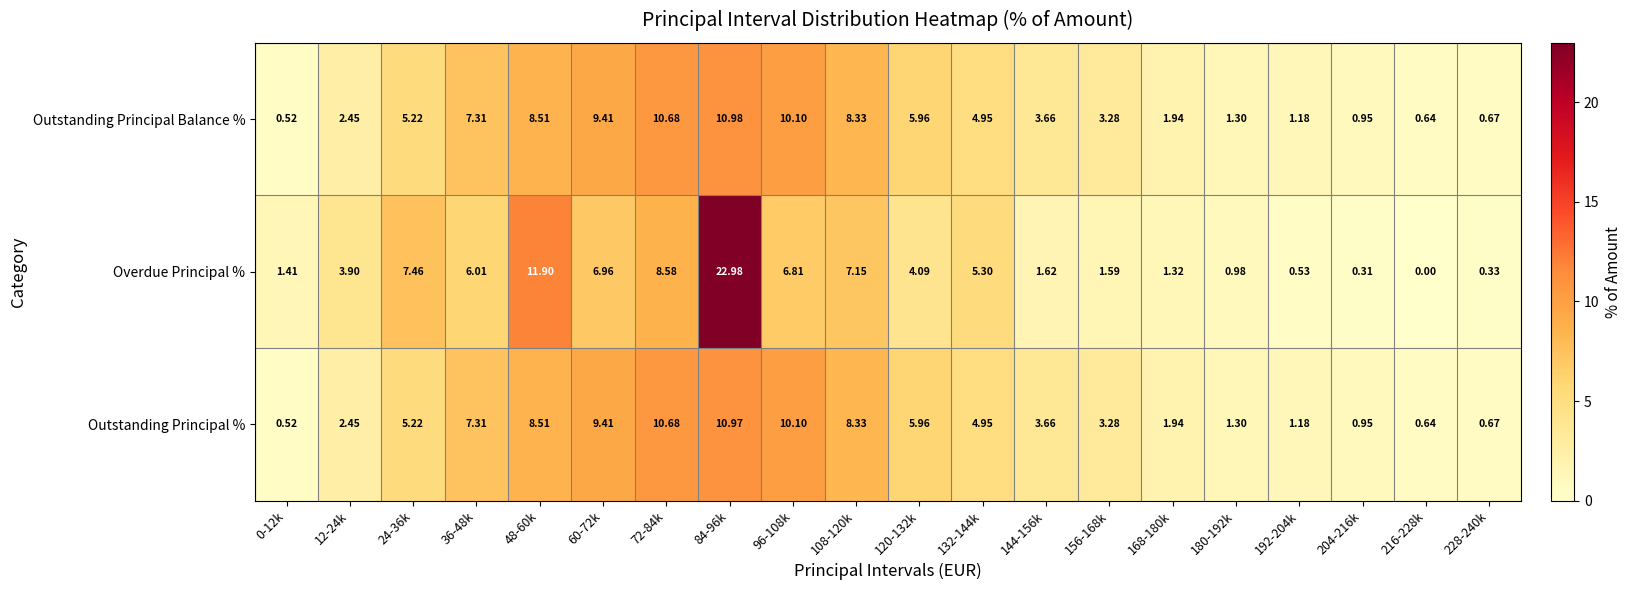

Which series has the largest total across all categories?

Overdue Principal %